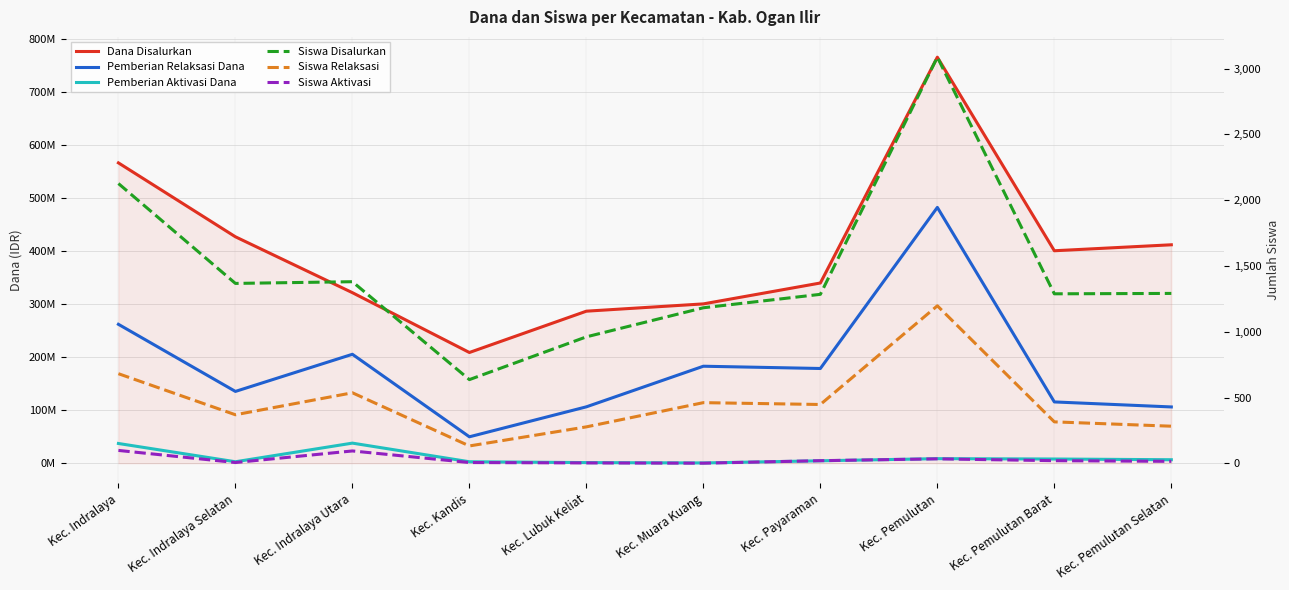

What is the value of the Pemberian Relaksasi Dana point at the 7th from the left?

178425000